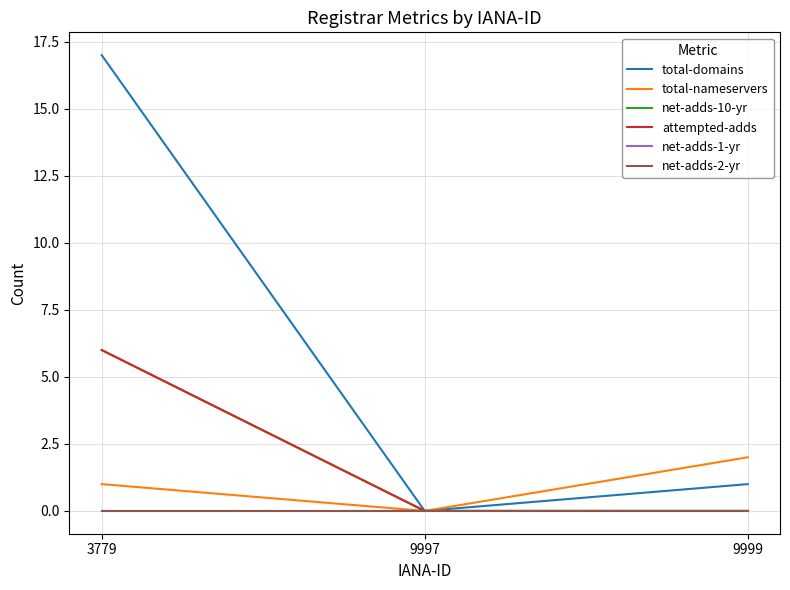

At which category does the chart reach its minimum across all series?

9997